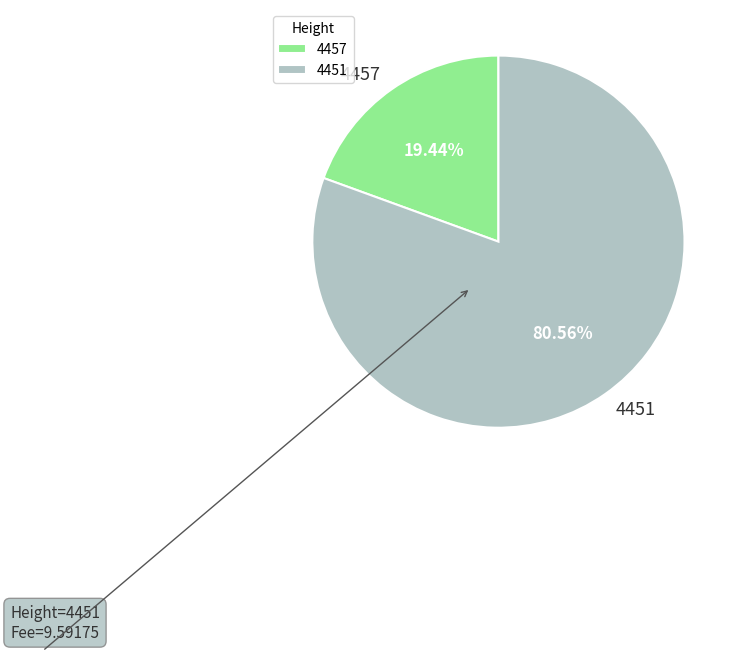

Count the number of slices in the pie.

2